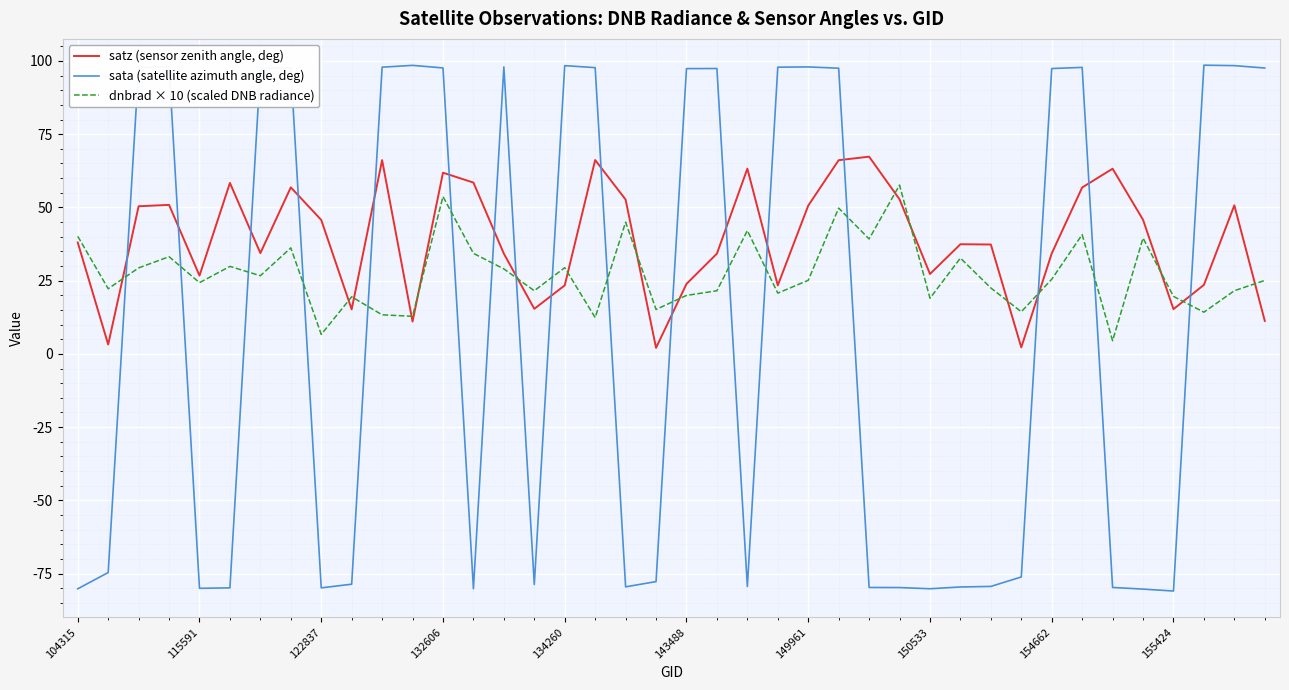

How many lines are shown in the chart?

3